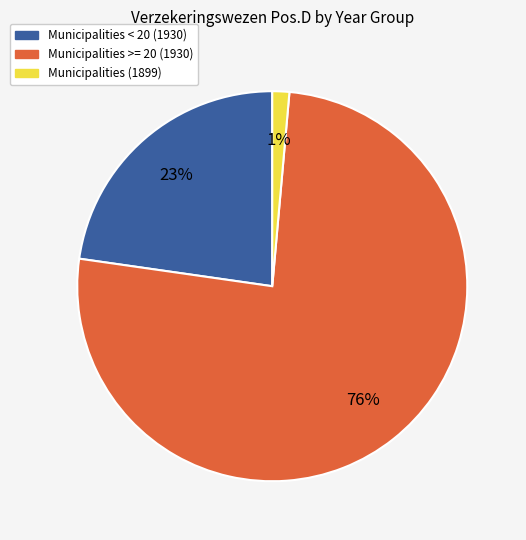

To the nearest percent, what is the average slice percentage?

33%